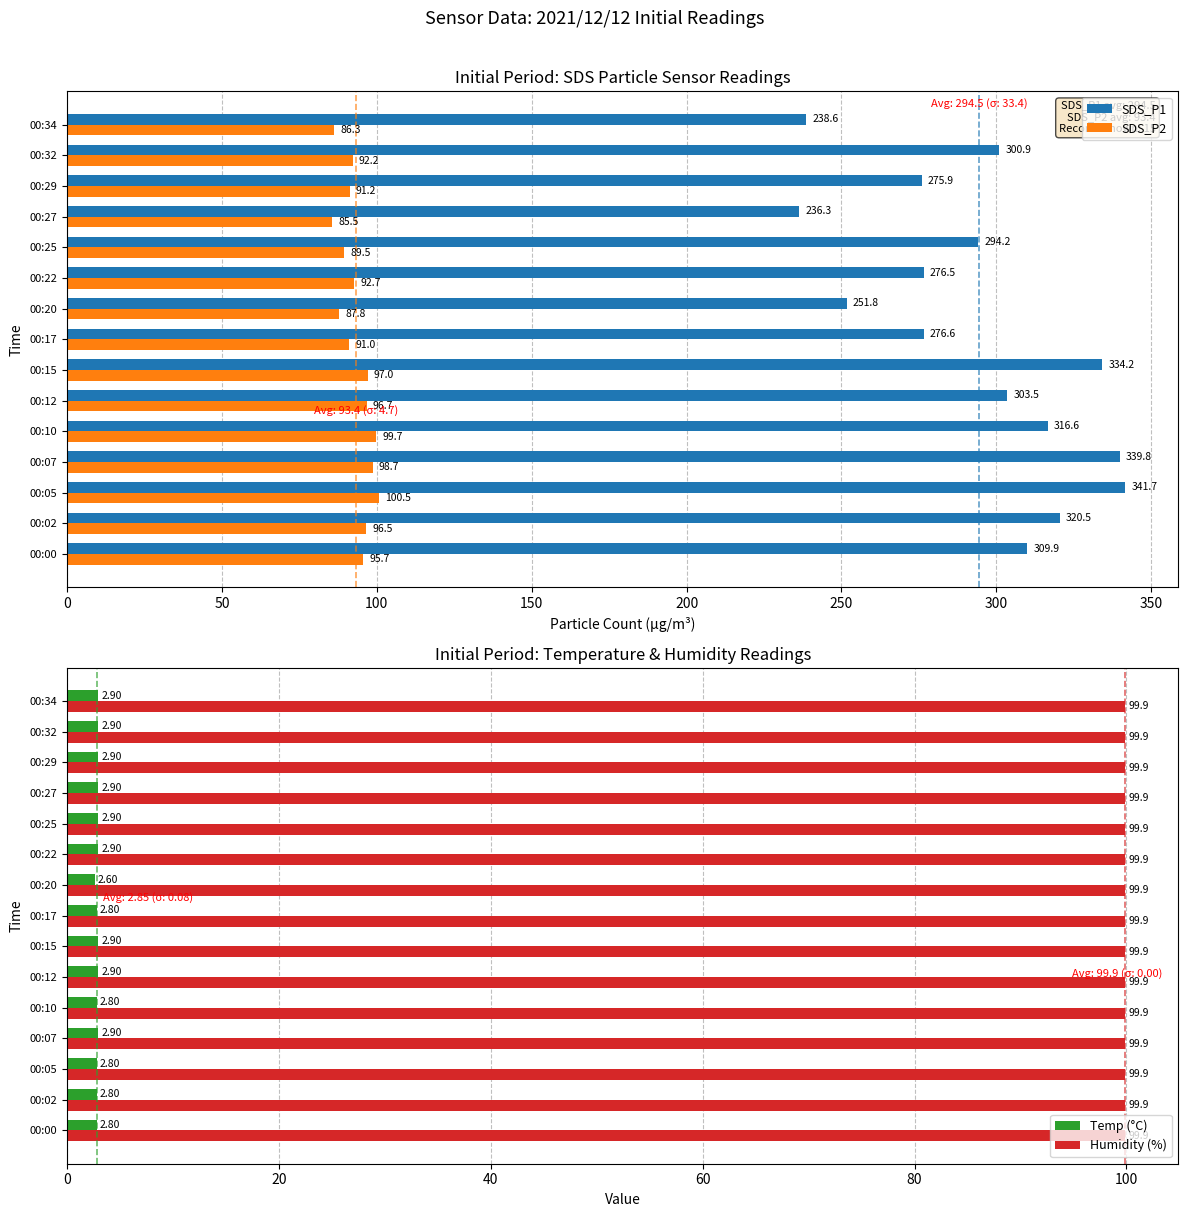

List the series in order of their peak value, lowest first.

Humidity (%), Temp (°C), SDS_P2, SDS_P1